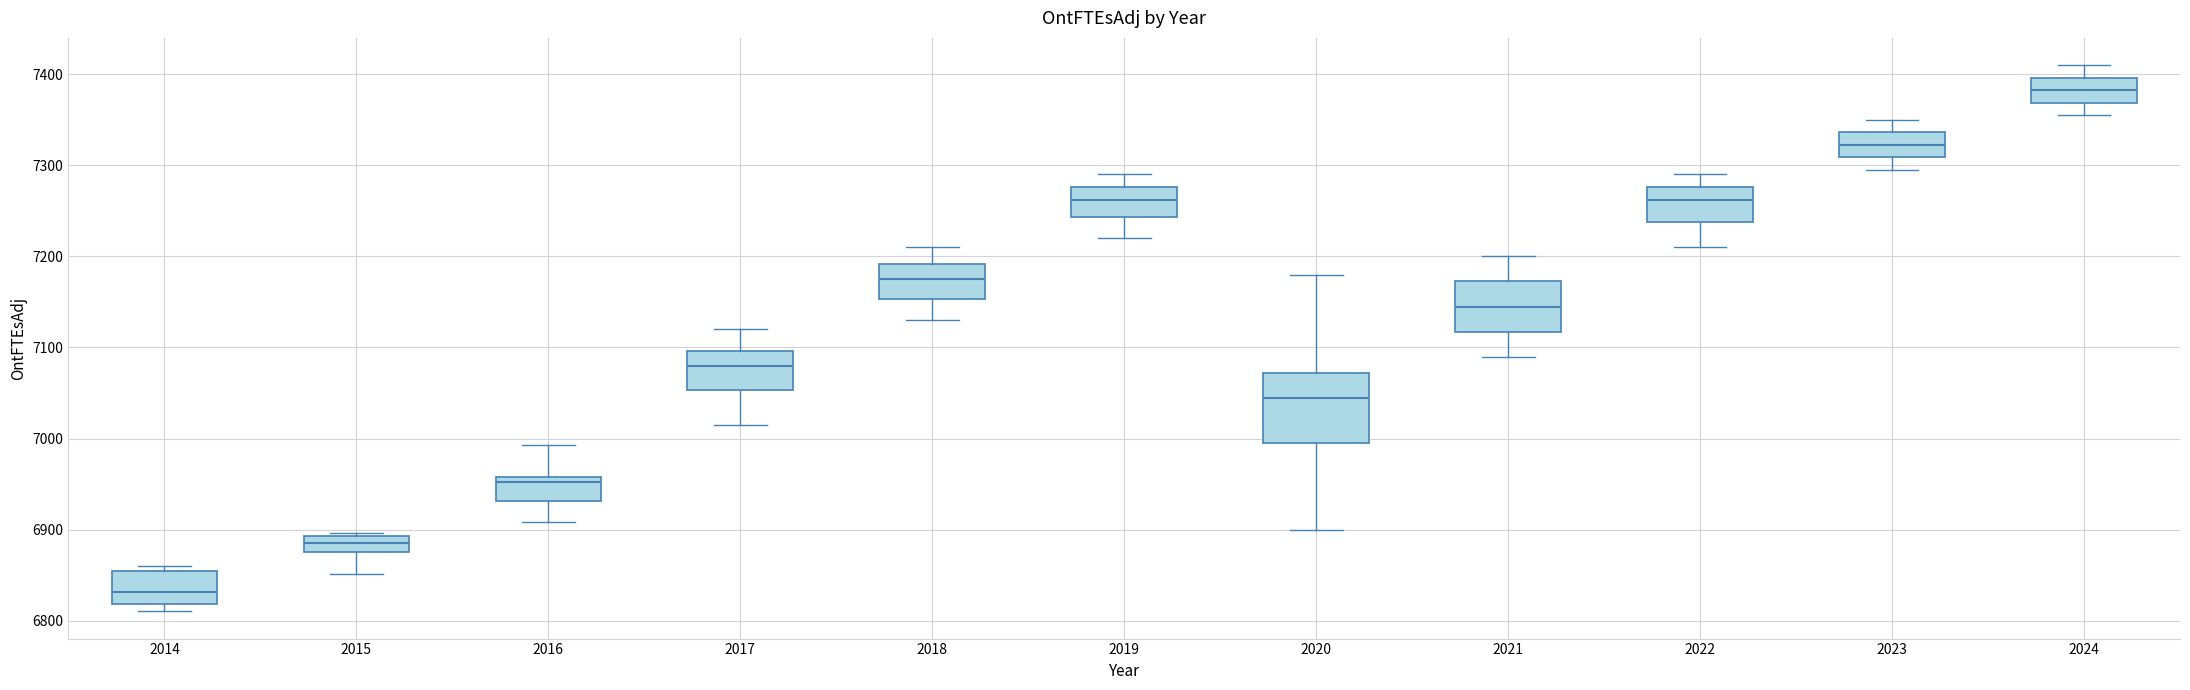

Reading left to right, read every box against the y-axis: the position of its median line, the range the box covers, and the ends of its whiskers. The values are not printed on the chart, so give them approximately, as read against the axis.

2014: median 6830, box 6820 to 6850, whiskers 6810 to 6860
2015: median 6880 (inside the box), box 6880 to 6890, whiskers 6850 to 6900
2016: median 6950, box 6930 to 6960, whiskers 6910 to 6990
2017: median 7080, box 7050 to 7100, whiskers 7010 to 7120
2018: median 7180, box 7150 to 7190, whiskers 7130 to 7210
2019: median 7260, box 7240 to 7280, whiskers 7220 to 7290
2020: median 7050, box 7000 to 7070, whiskers 6900 to 7180
2021: median 7150, box 7120 to 7170, whiskers 7090 to 7200
2022: median 7260, box 7240 to 7280, whiskers 7210 to 7290
2023: median 7320, box 7310 to 7340, whiskers 7300 to 7350
2024: median 7380, box 7370 to 7400, whiskers 7360 to 7410